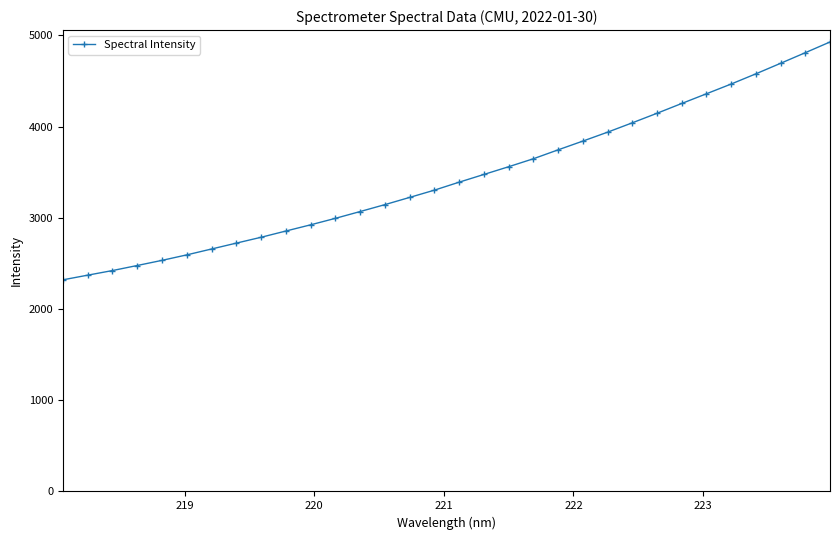

What is the value of the 30th point from the left?

4694.1